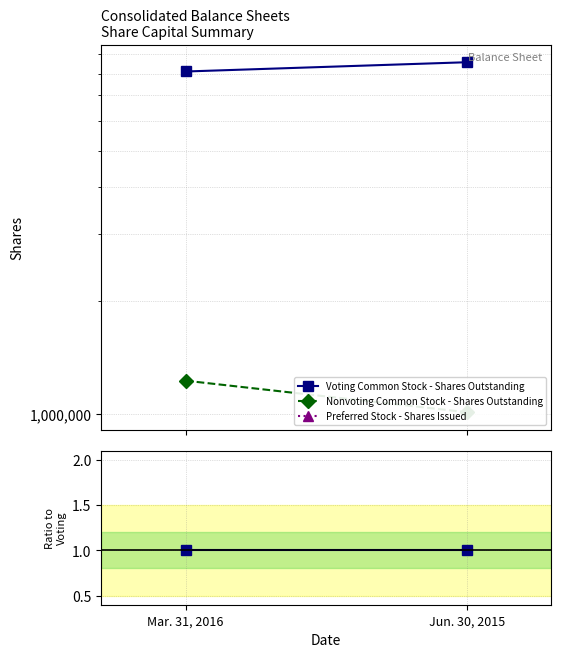

Reading left to right, extract all data points from this chart.

Voting Common Stock - Shares Outstanding: Mar. 31, 2016=1.0	Jun. 30, 2015=1.0
Nonvoting Common Stock - Shares Outstanding: Mar. 31, 2016=0.2	Jun. 30, 2015=0.1
Preferred Stock - Shares Issued: Mar. 31, 2016=0.0	Jun. 30, 2015=0.0